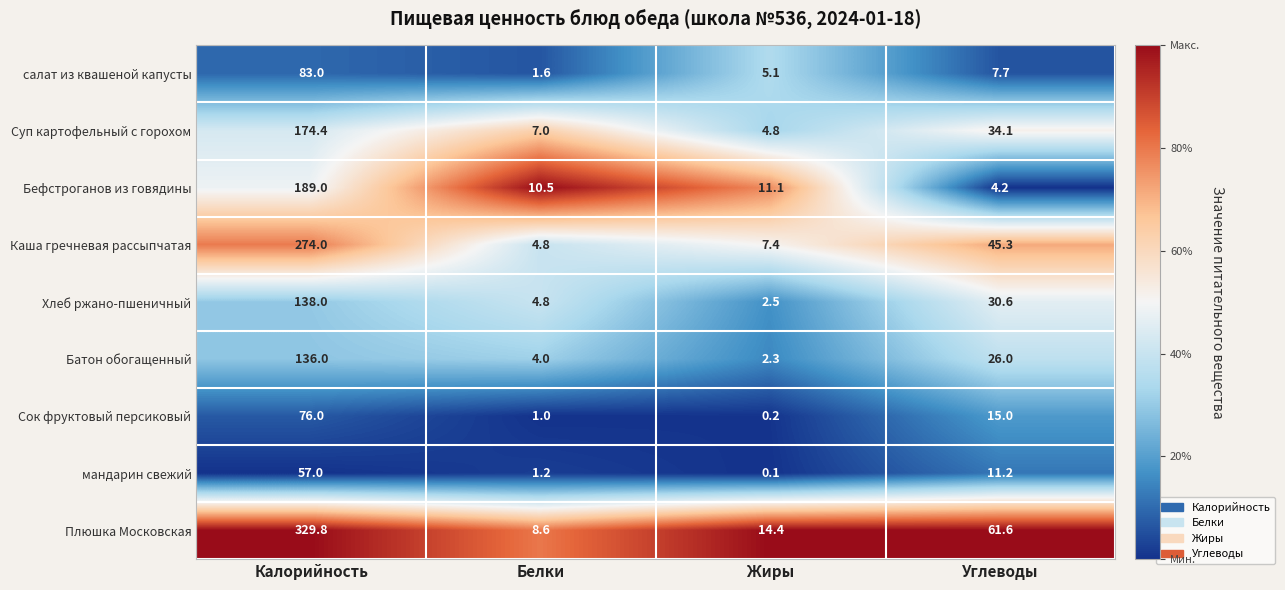

Which series has the largest range (max minus min)?

Плюшка Московская